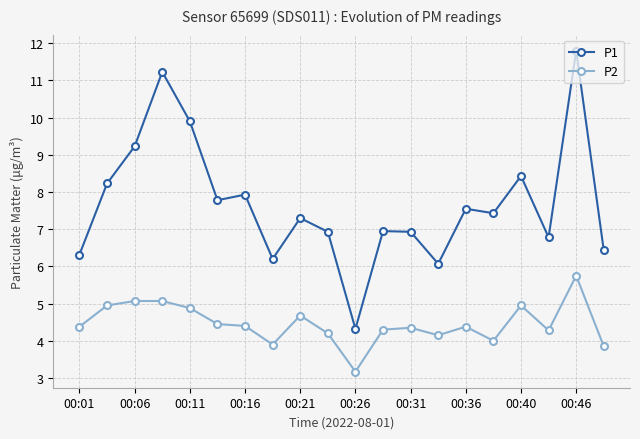

What is the smallest value displayed?

3.2